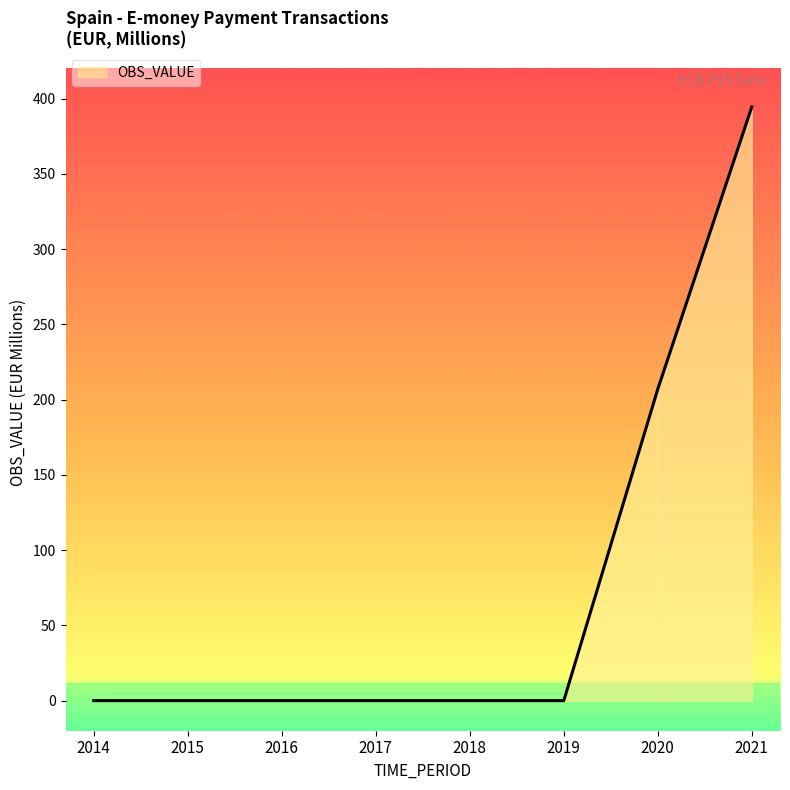

How many lines are shown in the chart?

1